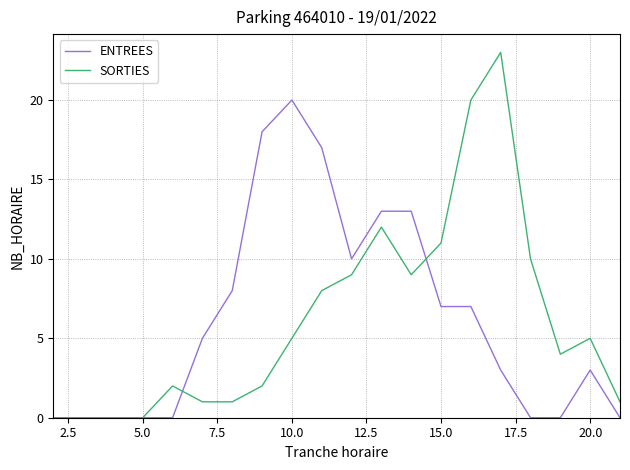

Which series has the largest range (max minus min)?

SORTIES